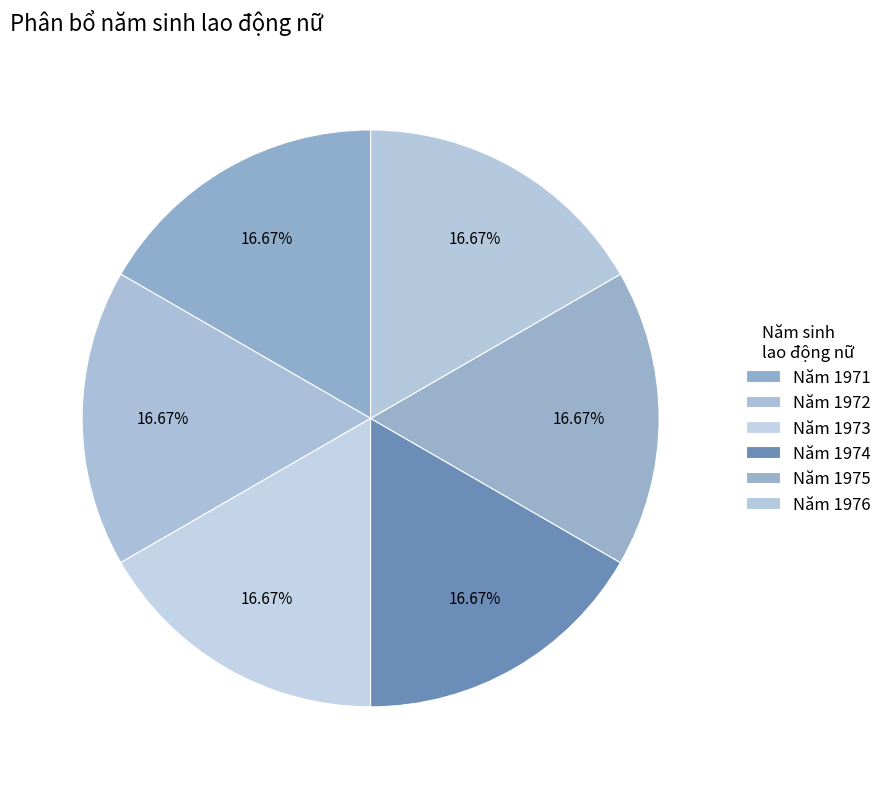

How many segments does this pie chart have?

6